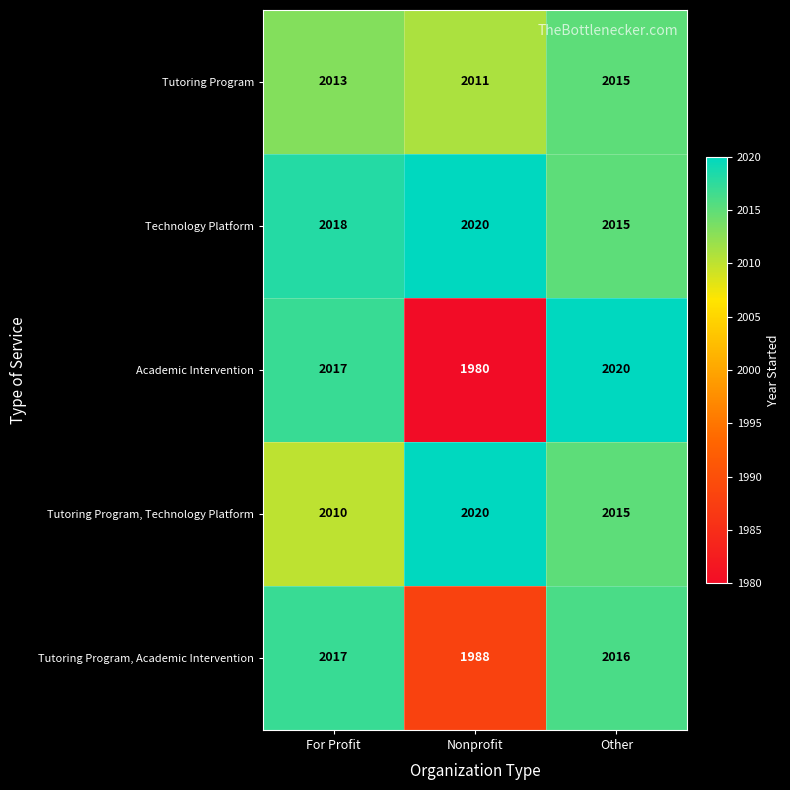

Reading left to right, transcribe all the data shown in this chart.

Tutoring Program: 2013	2011	2015
Technology Platform: 2018	2020	2015
Academic Intervention: 2017	1980	2020
Tutoring Program, Technology Platform: 2010	2020	2015
Tutoring Program, Academic Intervention: 2017	1988	2016